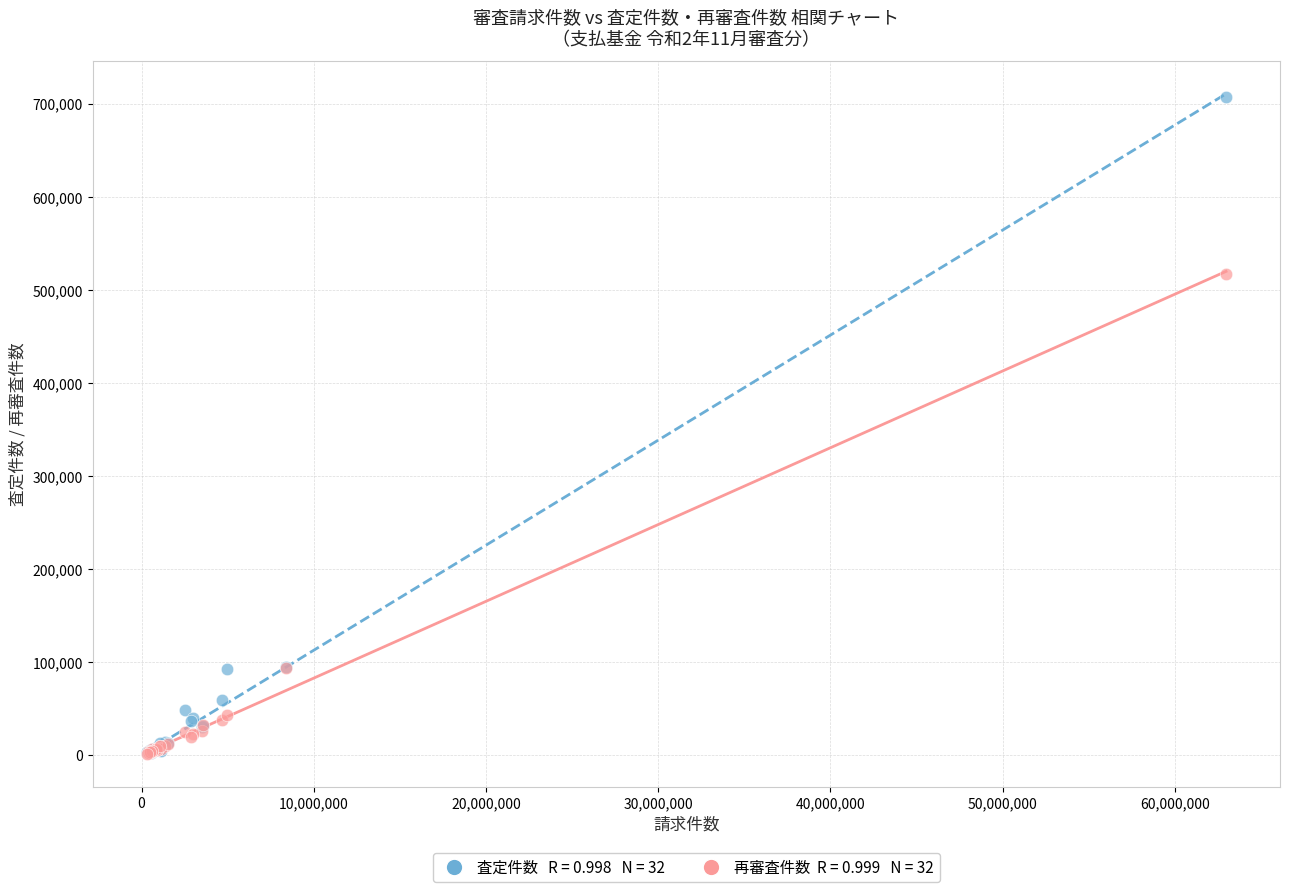

Across all series, what Y value is closest to 354414?

516770